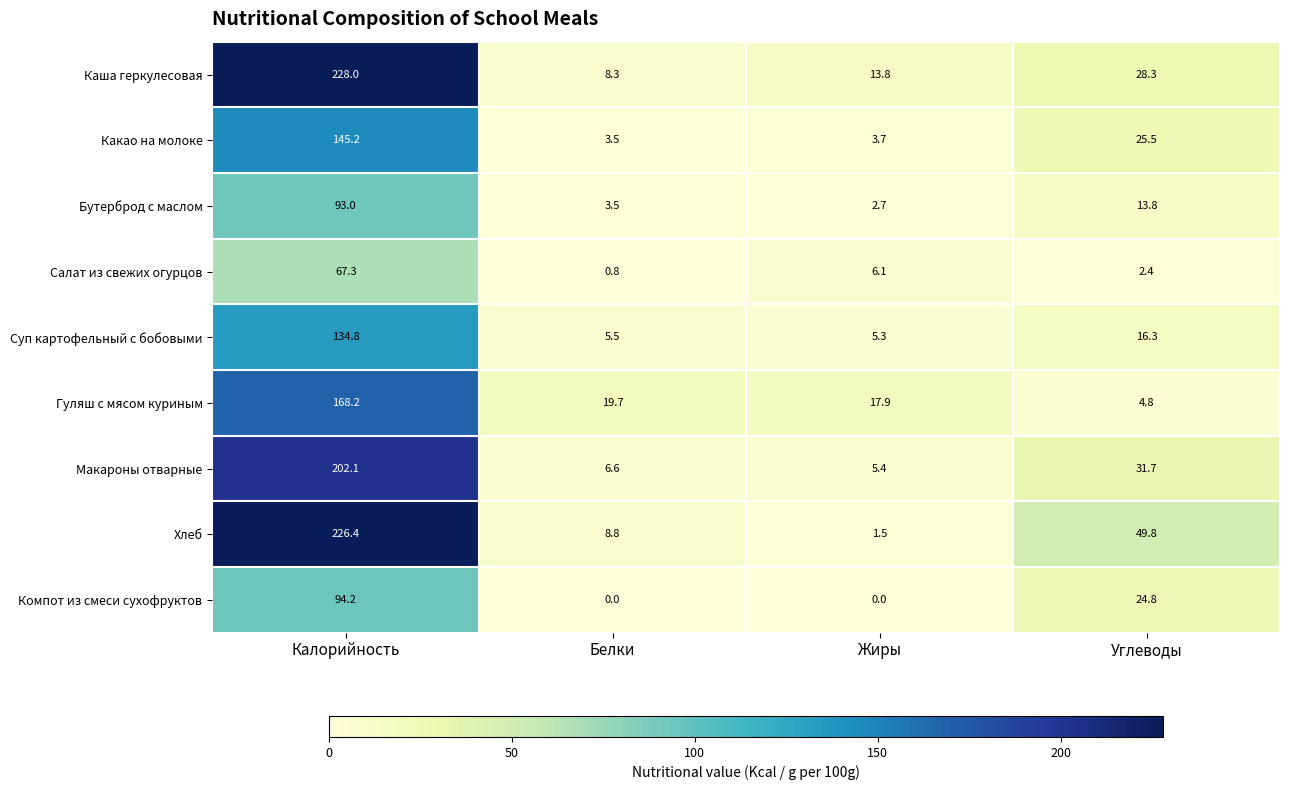

Is it true that Суп картофельный с бобовыми equals 5.3 at Жиры?

True